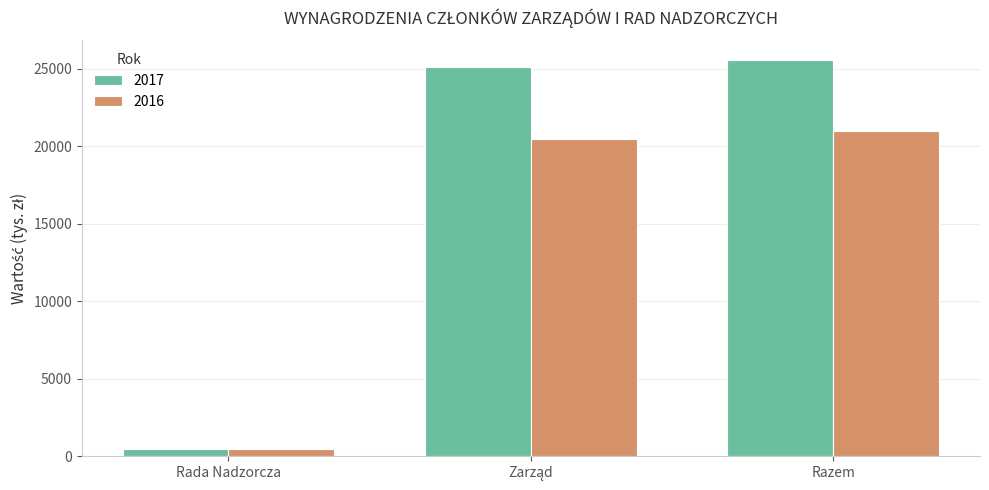

Reading left to right, transcribe all the data shown in this chart.

2017: 467	25095	25562
2016: 485	20493	20978